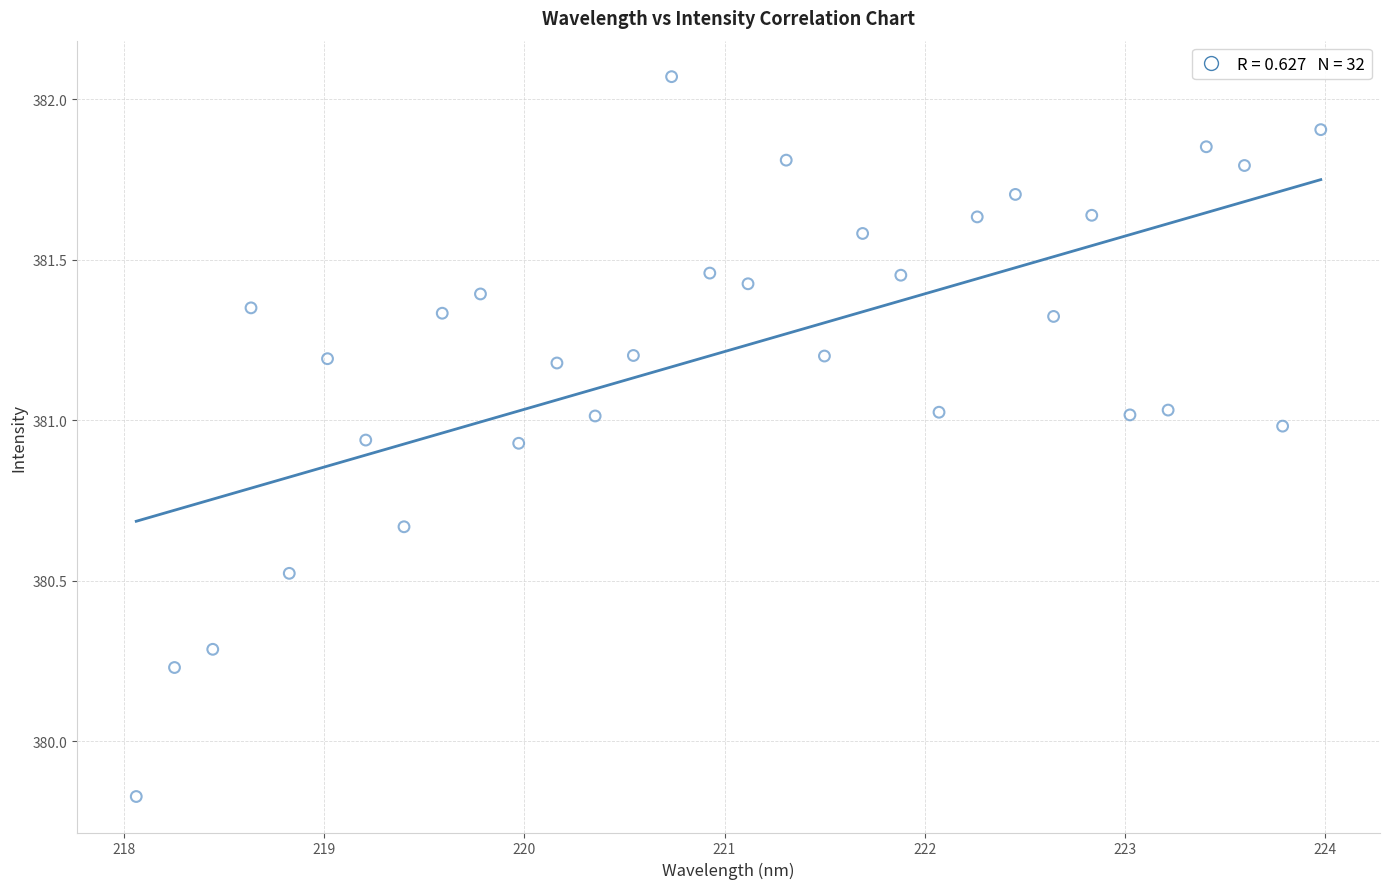

What is the range of X values (max minus min)?

5.9